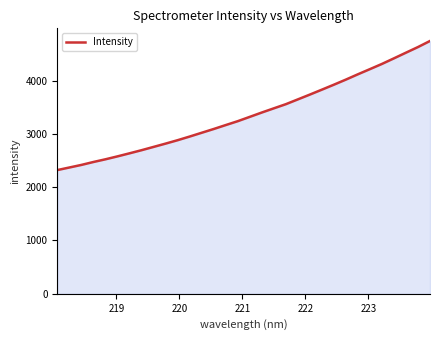

What is the difference between the maximum and minimum values?

2421.8